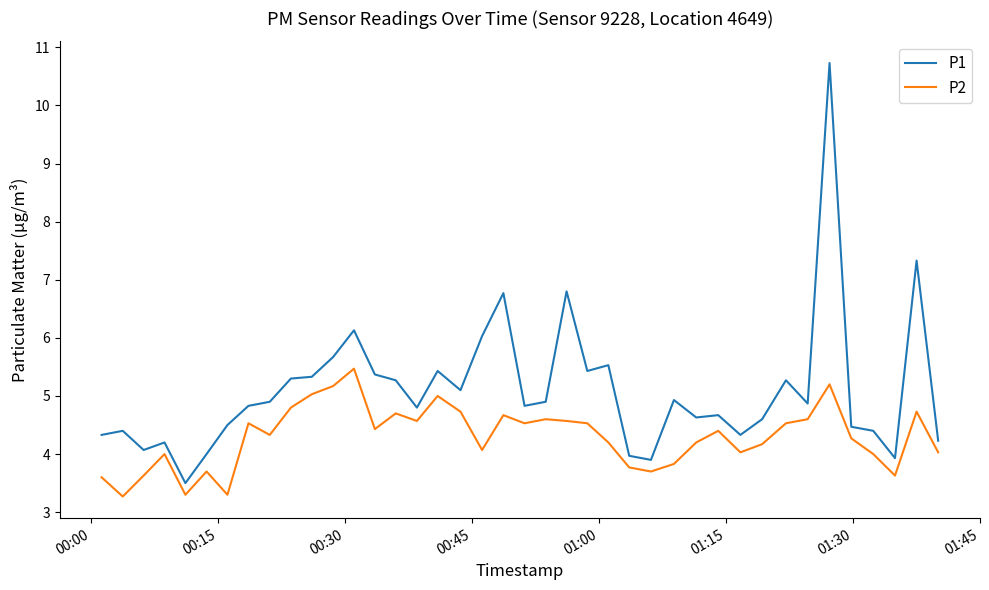

Which series has the largest range (max minus min)?

P1